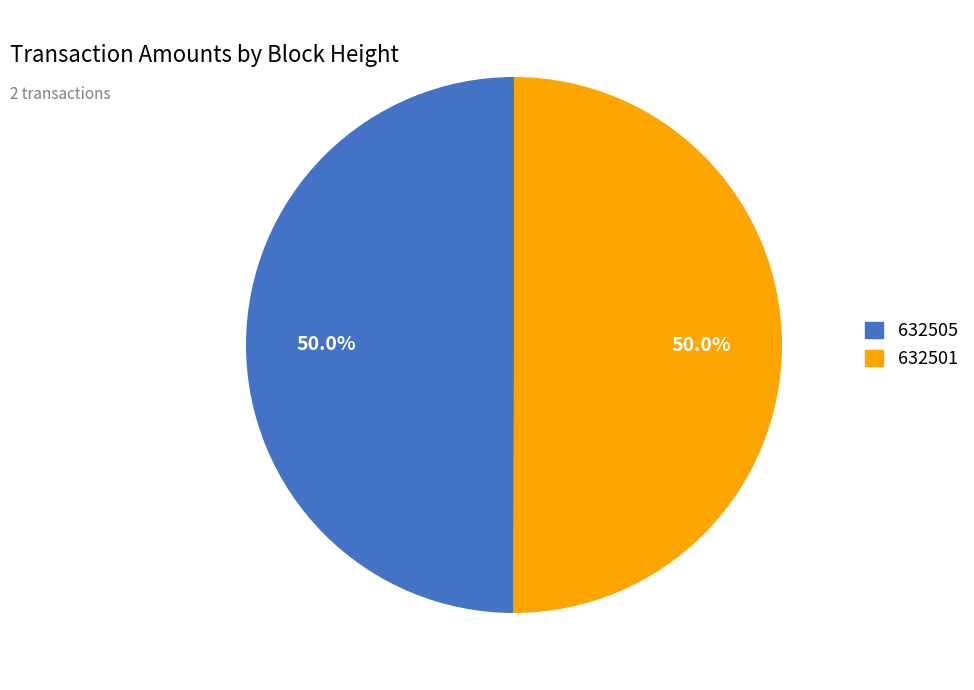

What portion of the pie excludes 632505?

50.0%